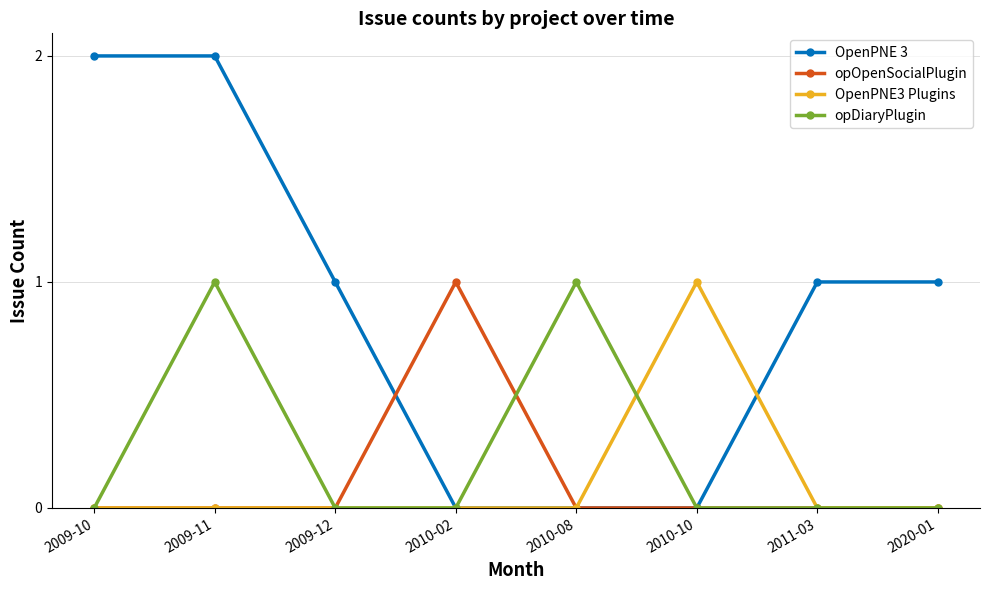

What are all the series names shown in the legend?

OpenPNE 3, opOpenSocialPlugin, OpenPNE3 Plugins, opDiaryPlugin